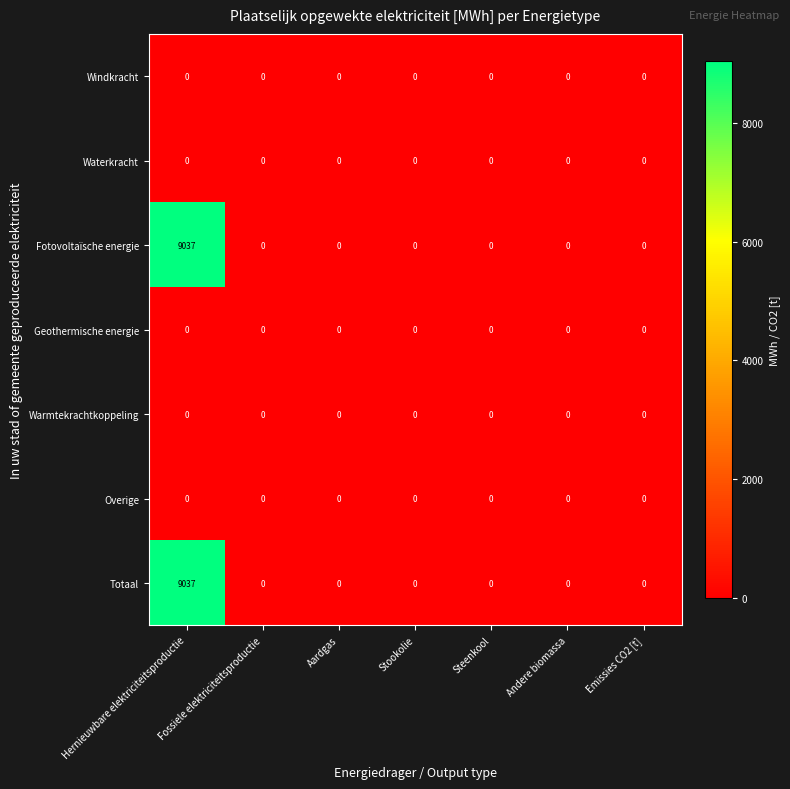

The Fotovoltaïsche energie series shows 9037 at Hernieuwbare elektriciteitsproductie. True or false?

True